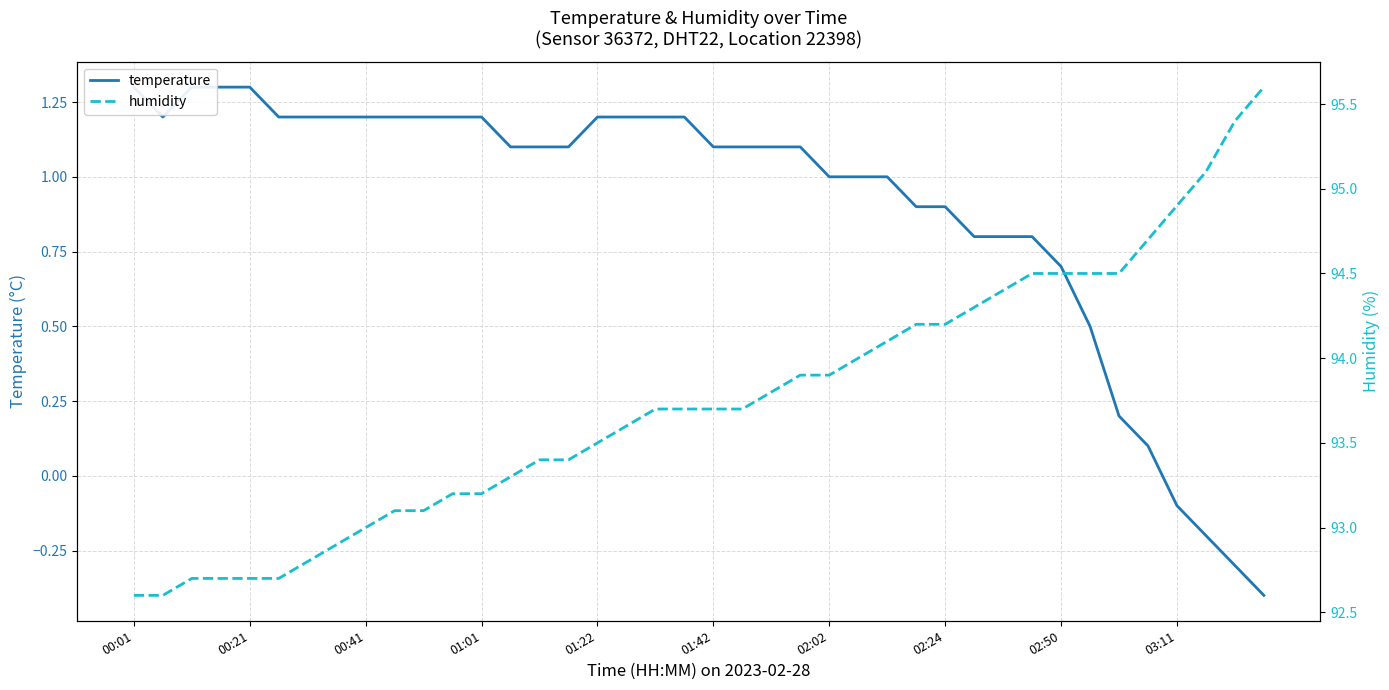

Which series has the largest total across all categories?

humidity